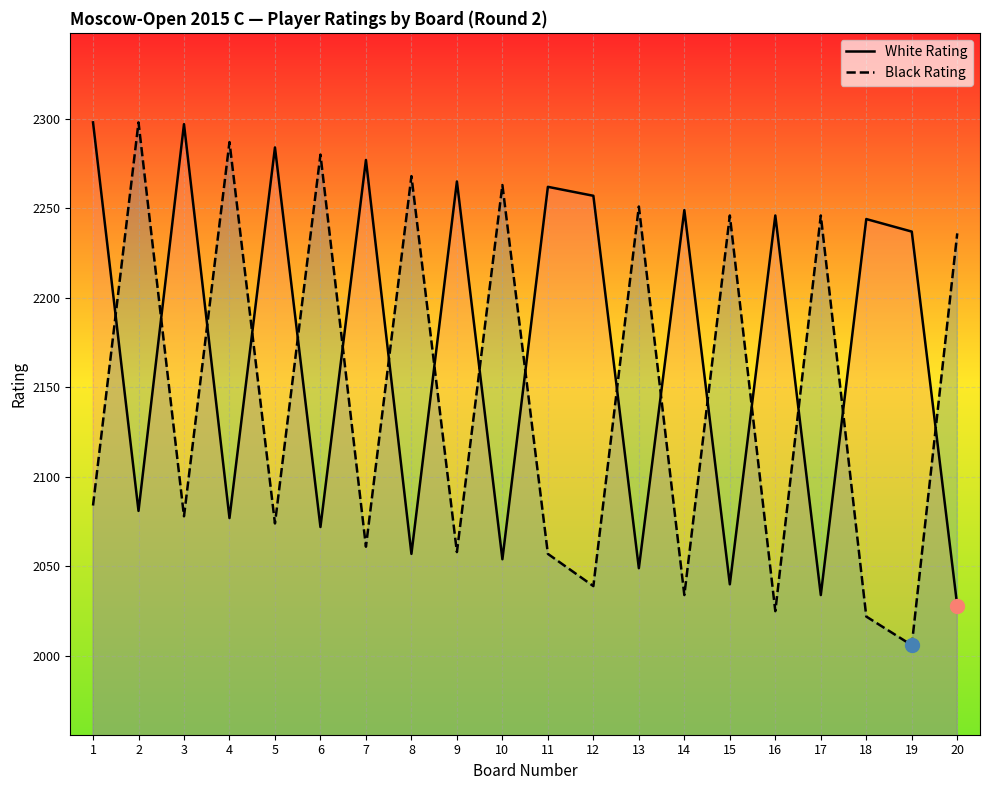

How many lines are shown in the chart?

2